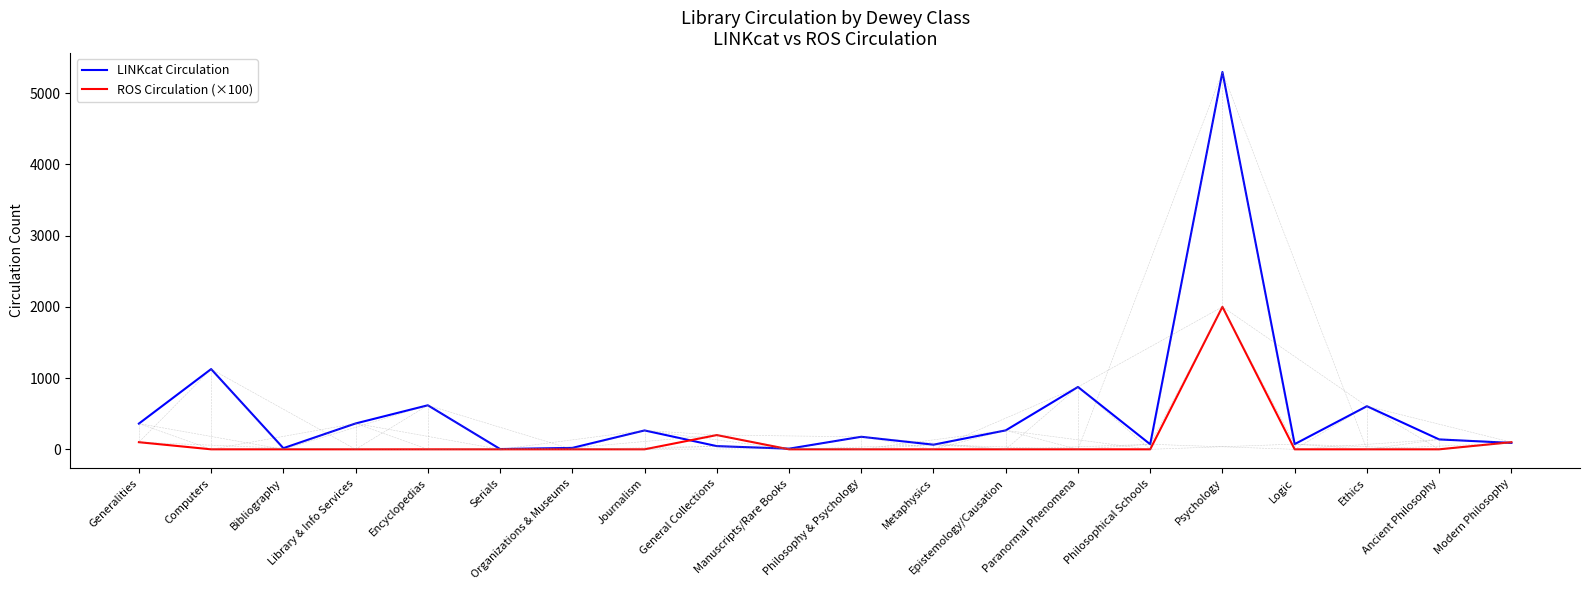

Rank the series by their maximum value, from lowest to highest.

ROS Circulation (×100), LINKcat Circulation